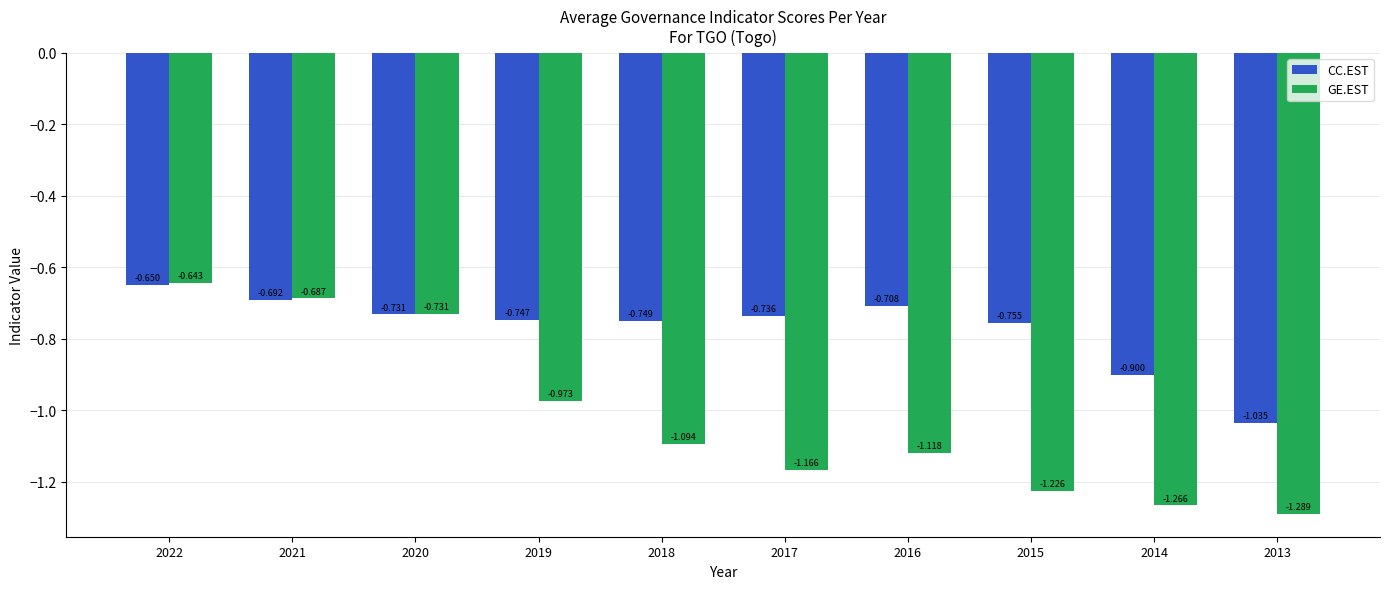

List the series in order of their overall mean, highest first.

CC.EST, GE.EST